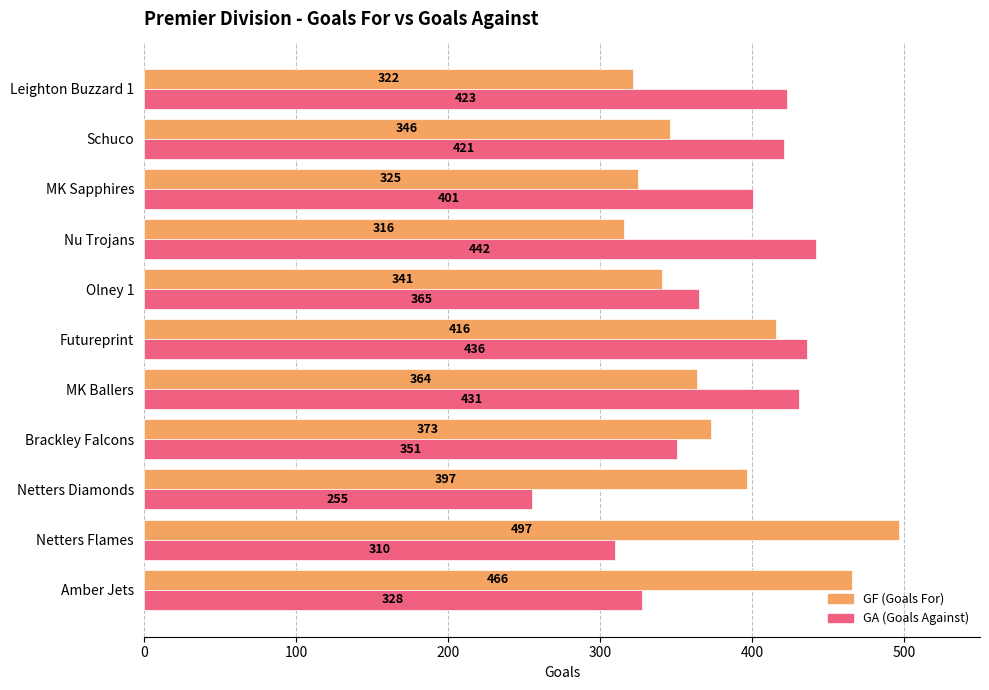

What is the difference between the highest and lowest values at Amber Jets?

138